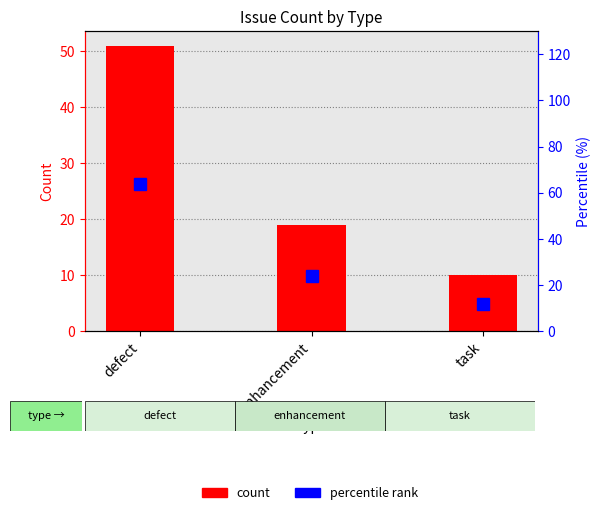

At which category does the chart reach its minimum across all series?

task